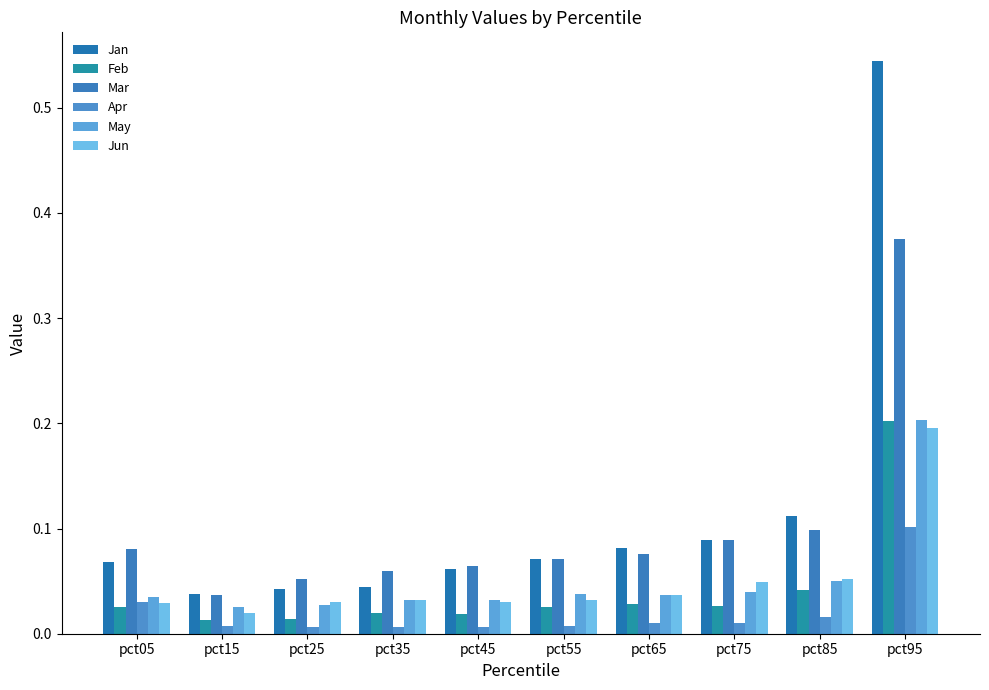

The Mar series shows 0.0 at pct65. True or false?

False